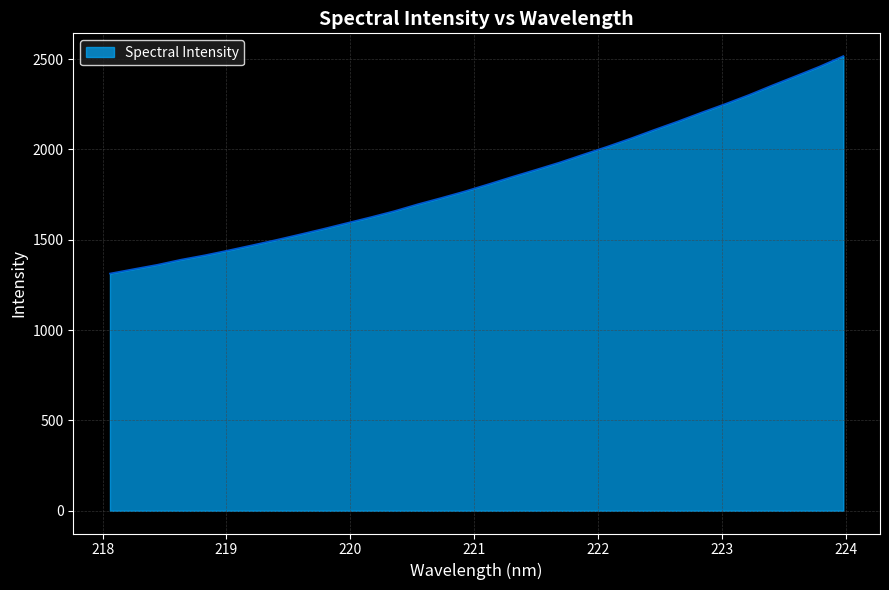

Does the chart display data point markers on the line(s)?

No